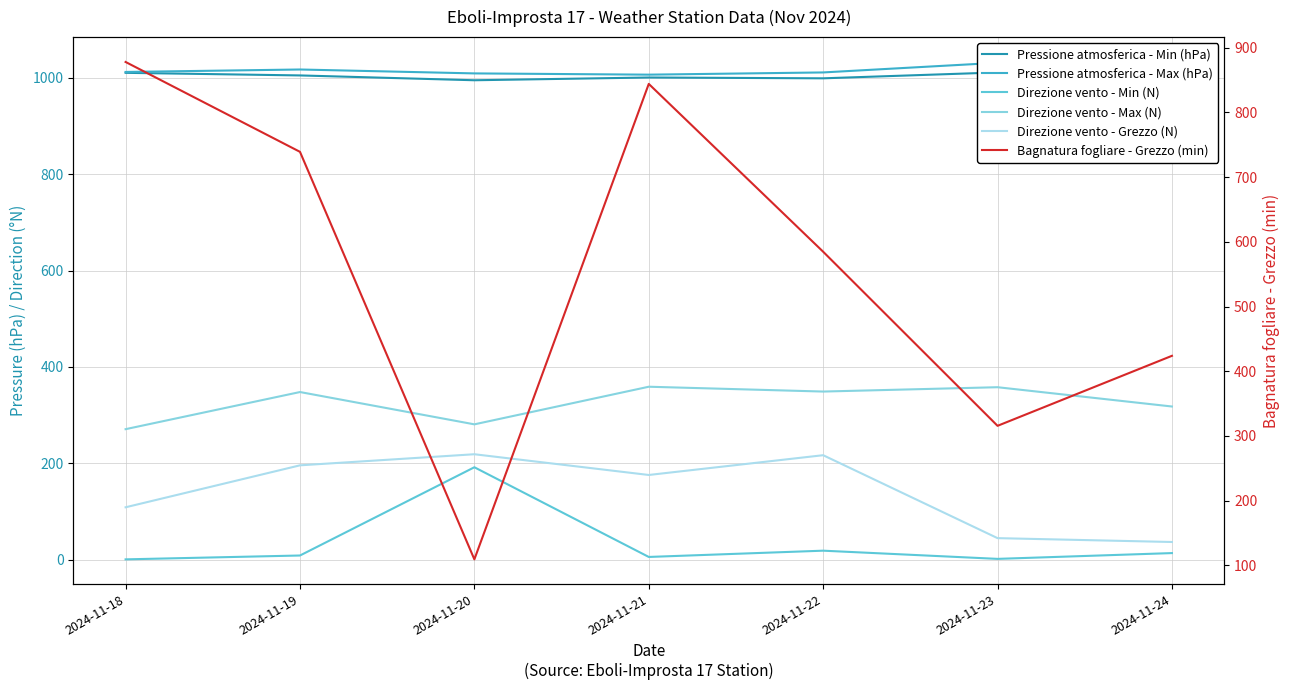

True or false: Direzione vento - Min (N) has more than 2 points higher than both neighbors.

False